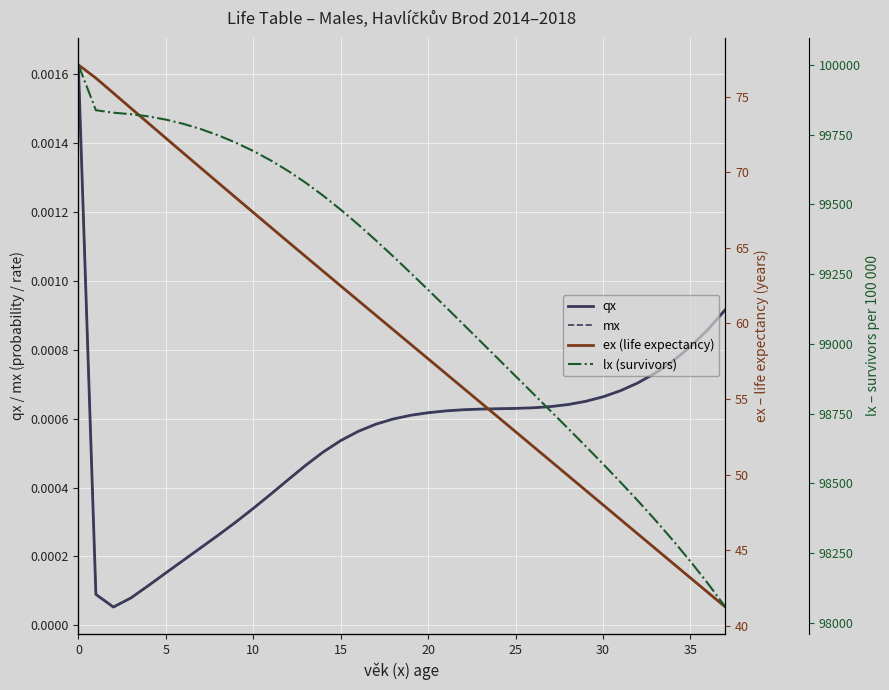

True or false: lx (survivors) and ex (life expectancy) cross at least once.

False